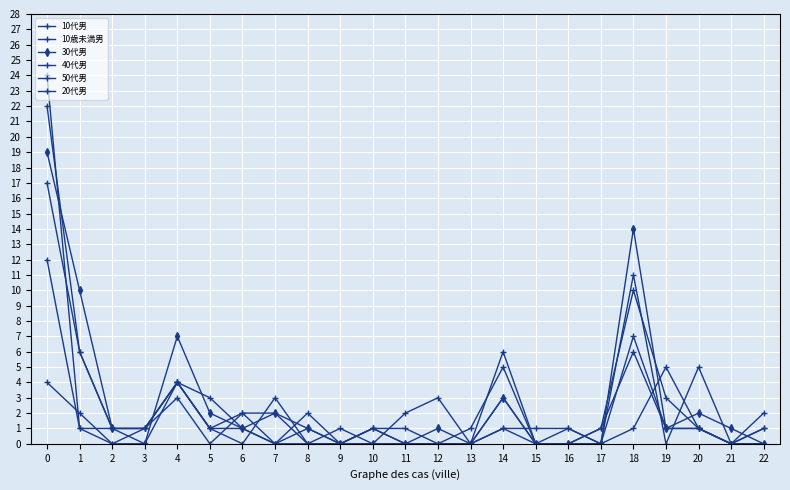

How many lines are shown in the chart?

6